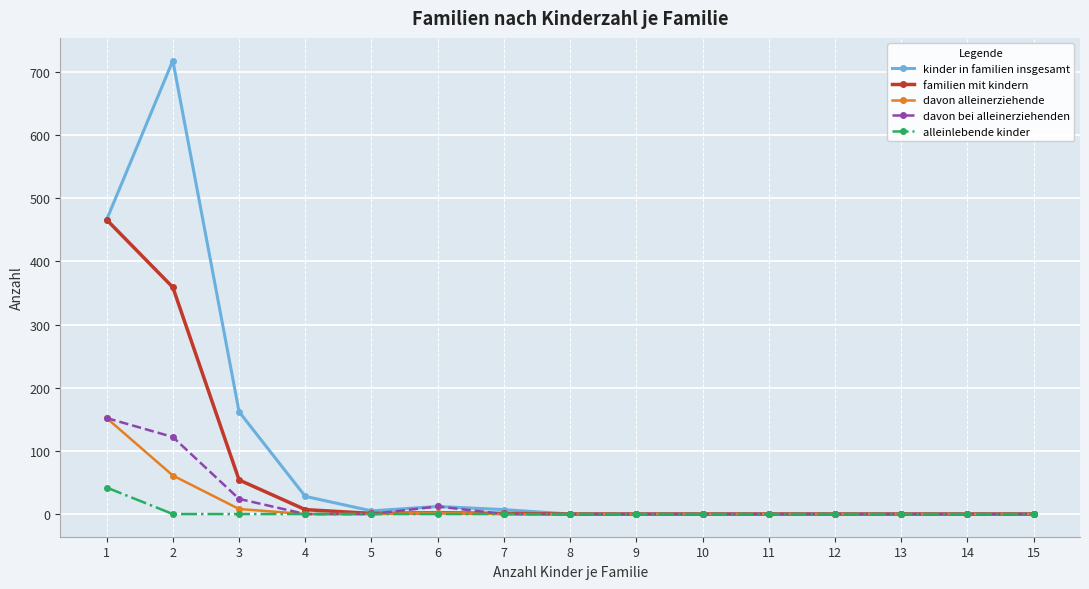

Which series has the widest spread of values?

kinder in familien insgesamt